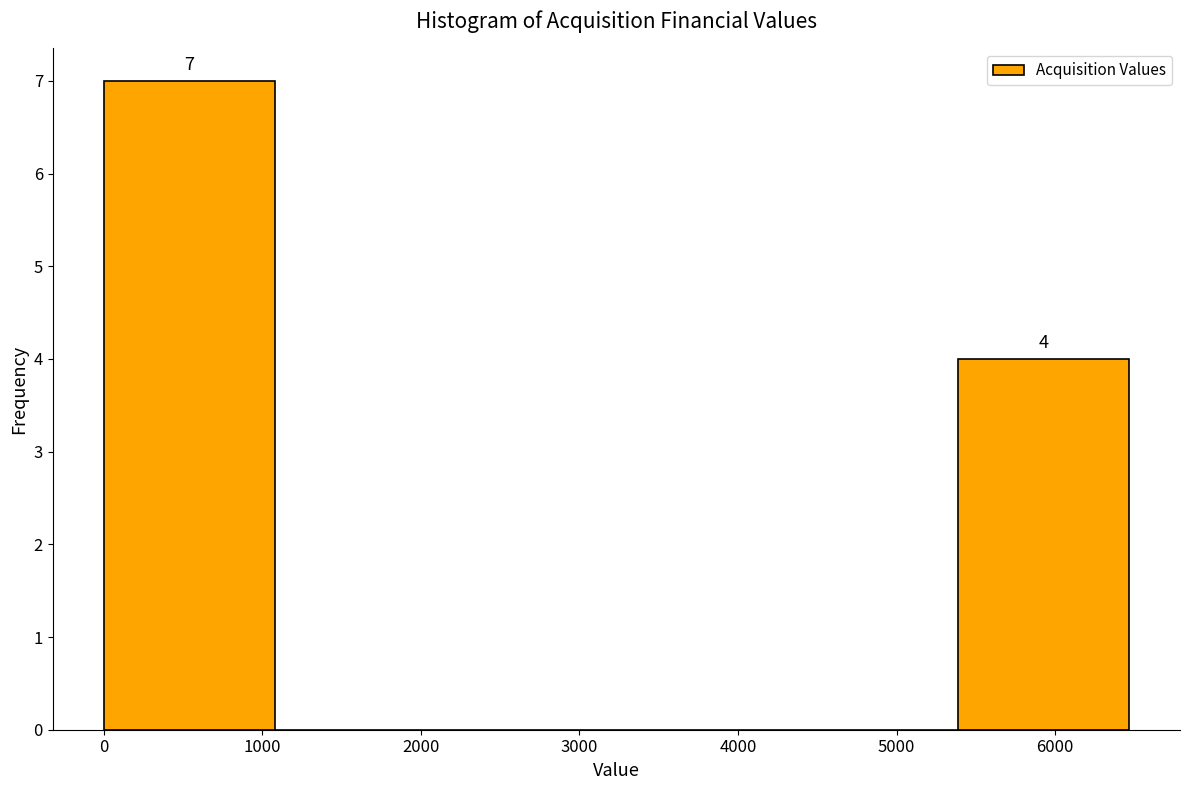

Over which range of the x-axis is the bar tallest?

0 to 1100